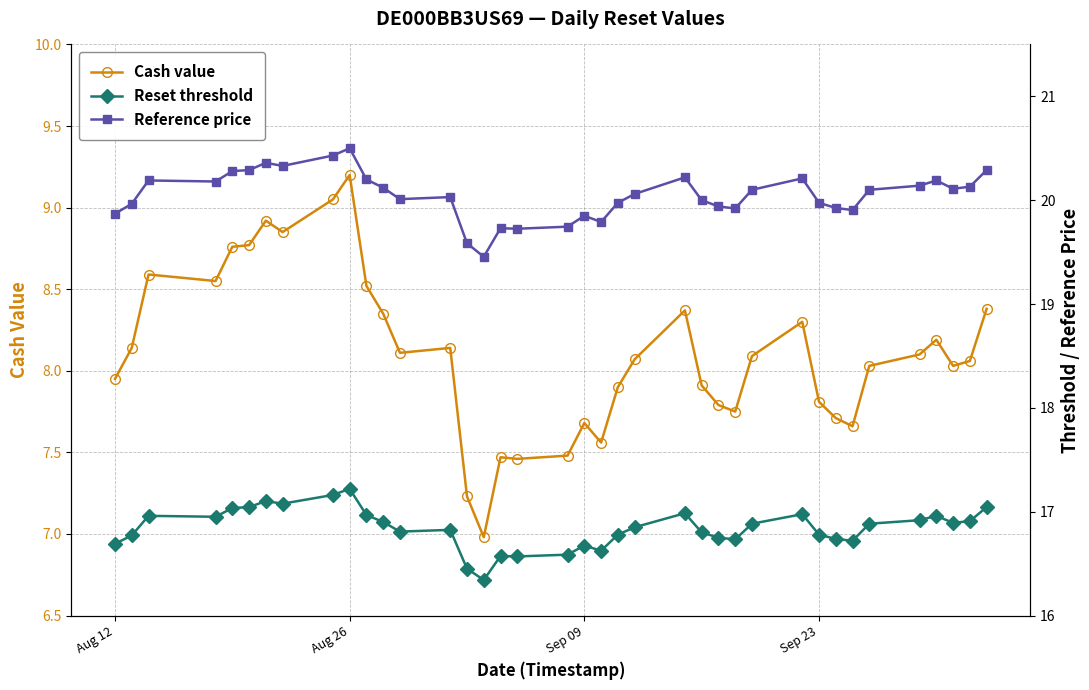

Does the chart have visible grid lines?

Yes